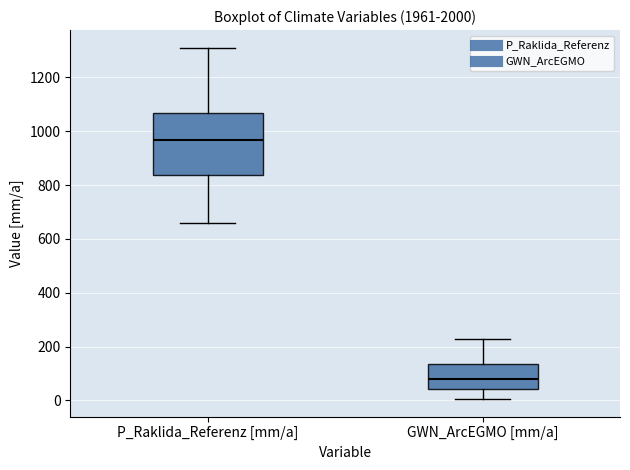

Which box has the highest median line?

P_Raklida_Referenz [mm/a]